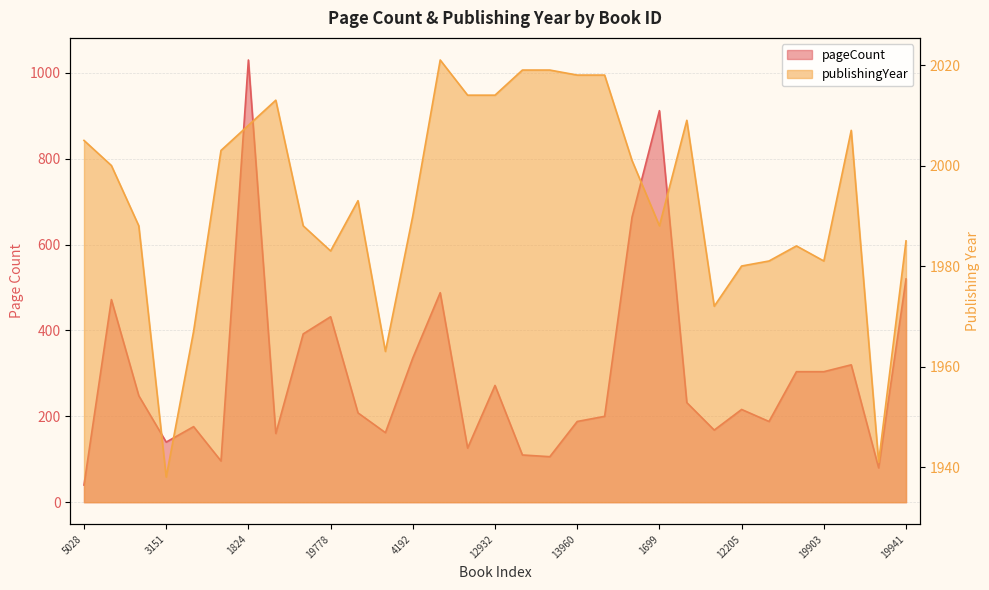

Does the chart have visible grid lines?

Yes